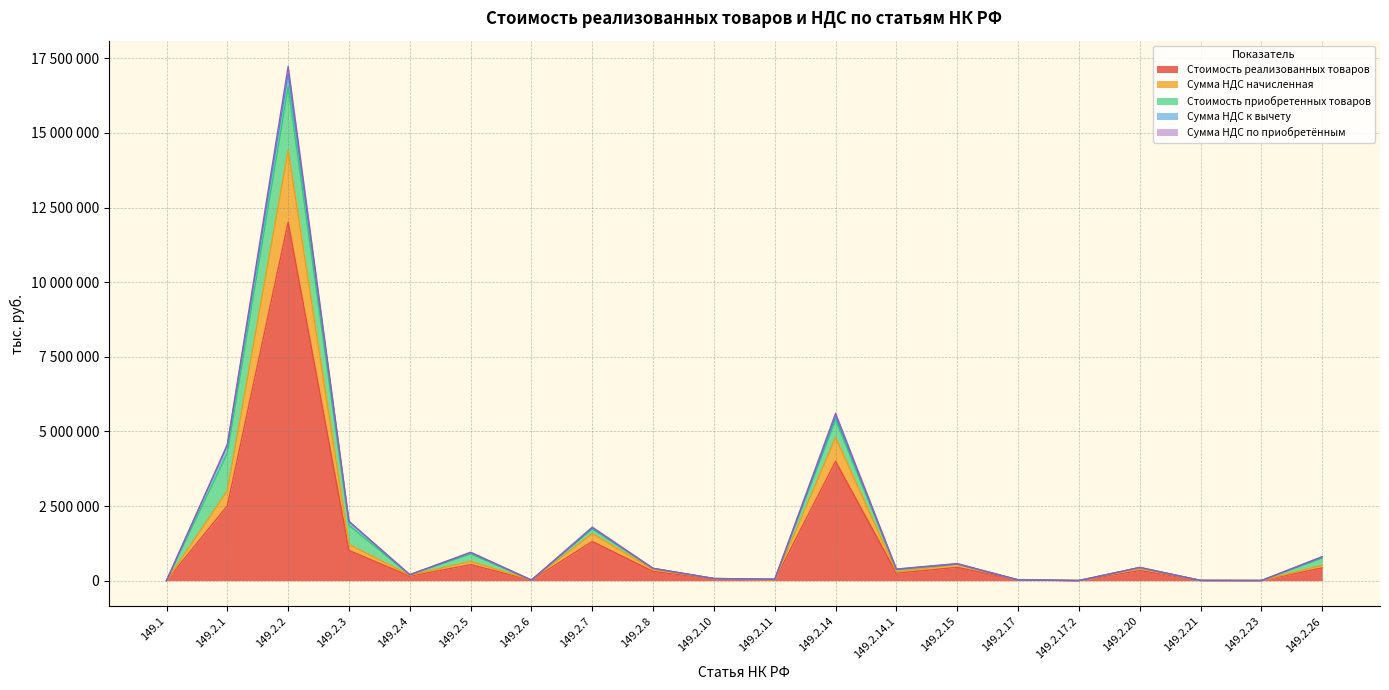

The value of Сумма НДС начисленная at 149.2.23 is 4343. True or false?

False